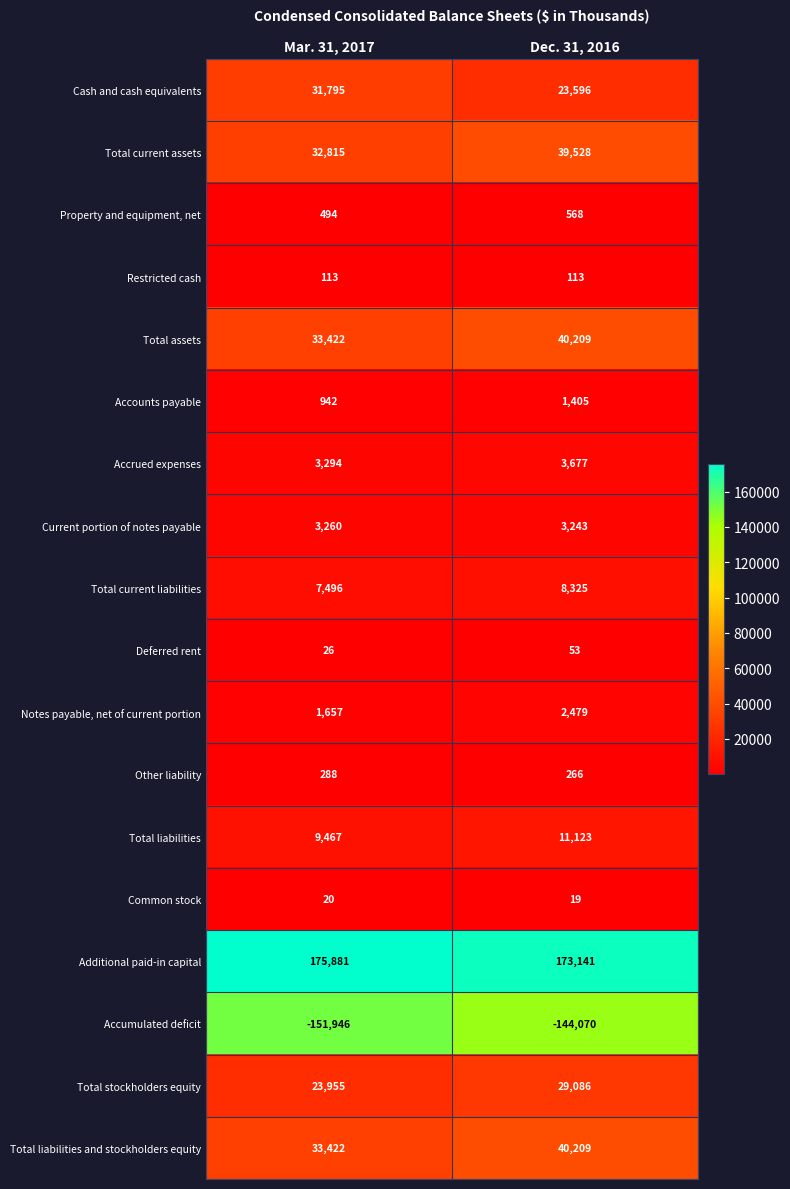

The Total assets series shows 6894 at Mar. 31, 2017. True or false?

False